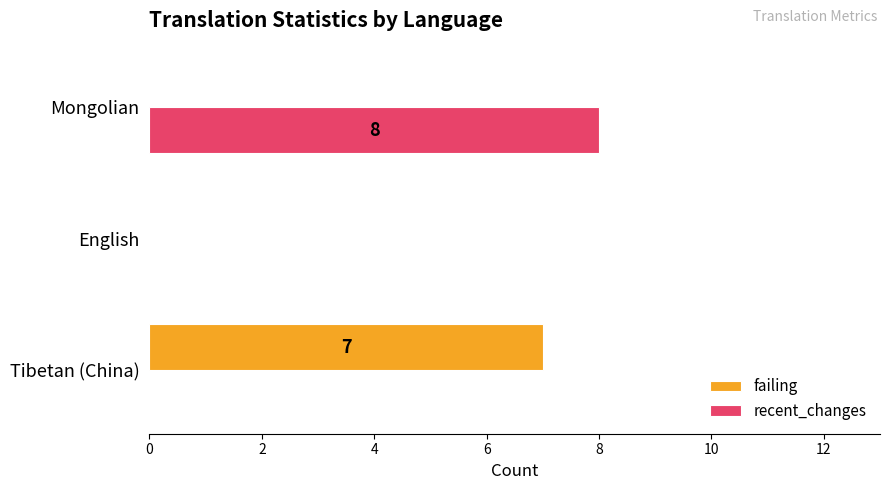

What is the total value across all series at Mongolian?

8